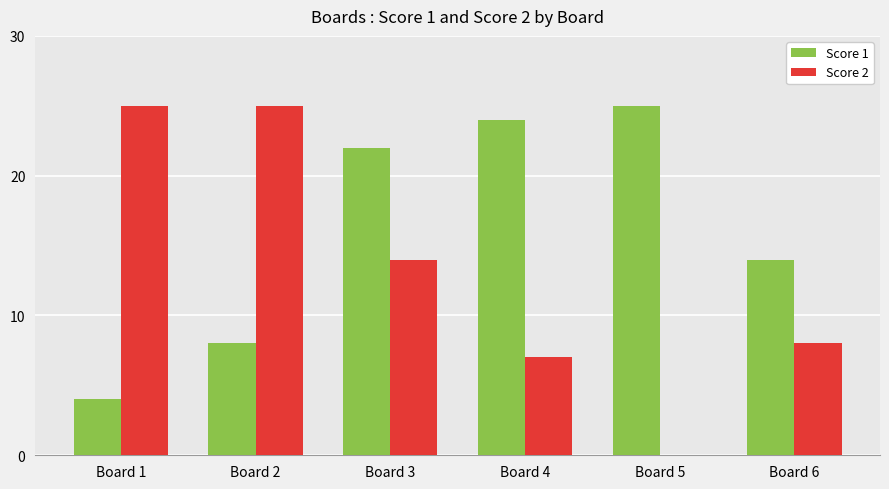

How many categories are shown in the chart?

6